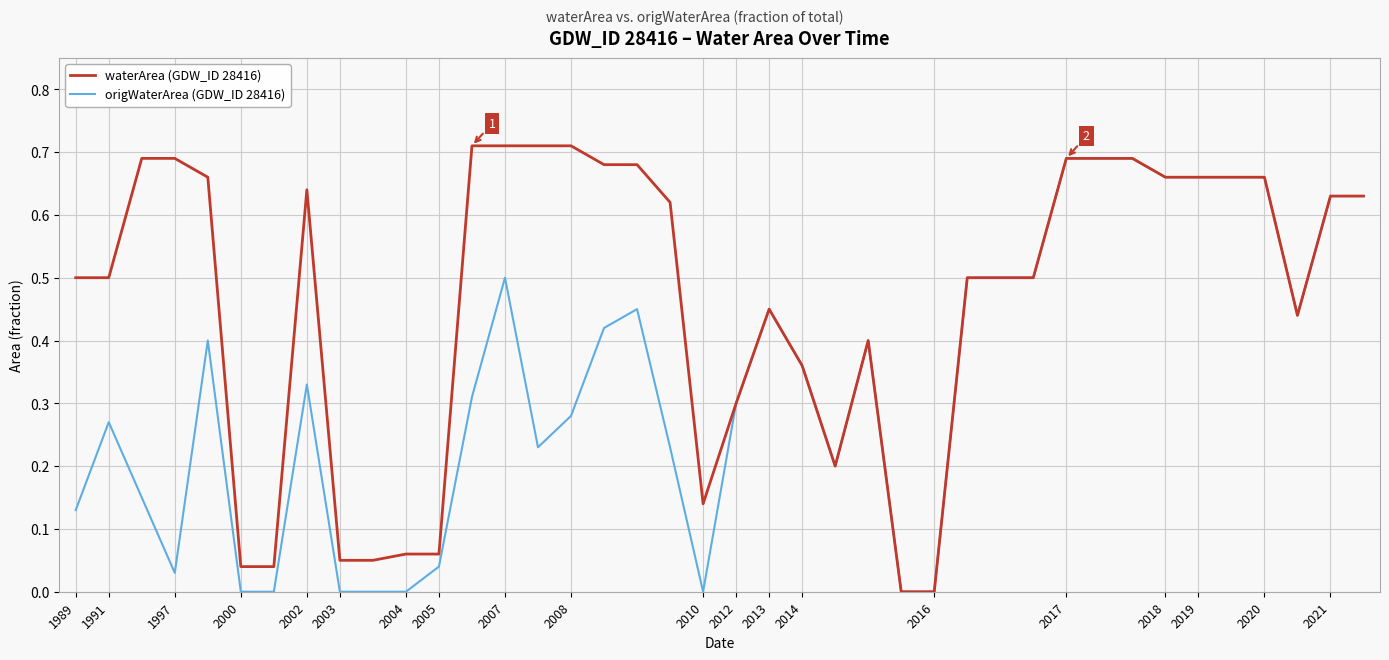

Rank the series by their average value, from lowest to highest.

origWaterArea (GDW_ID 28416), waterArea (GDW_ID 28416)